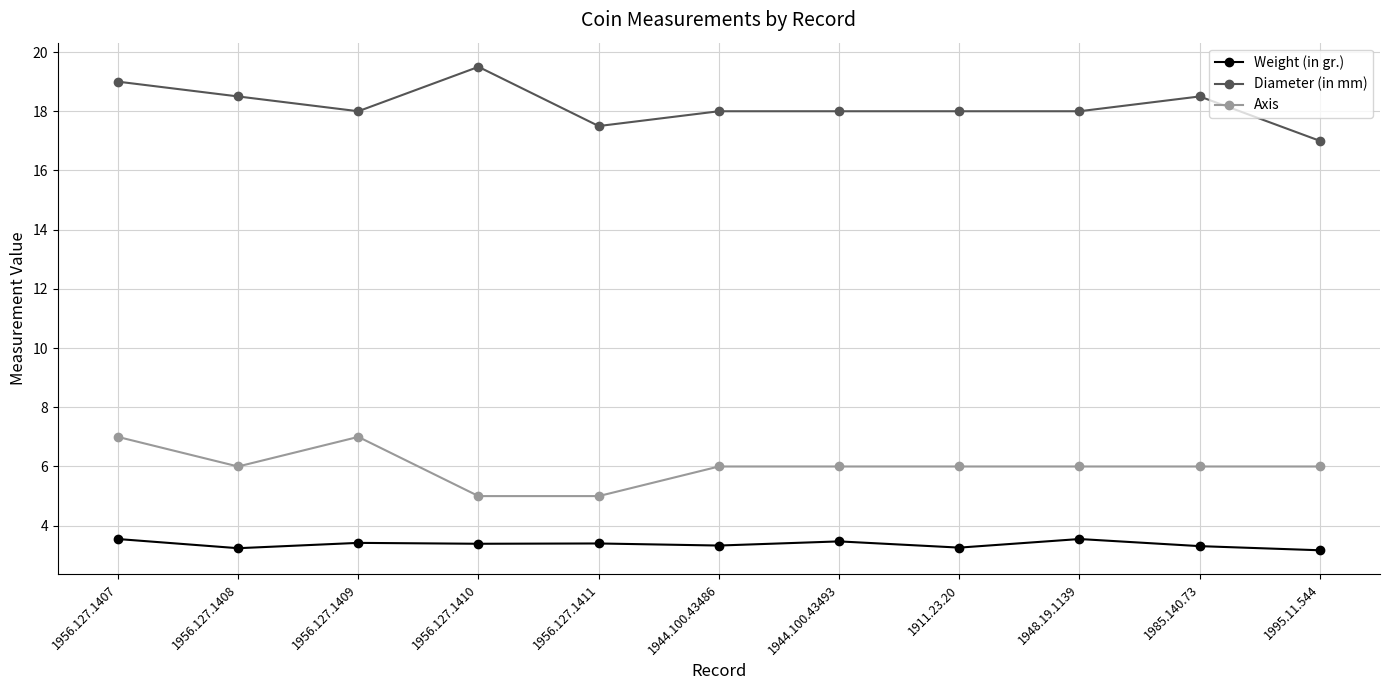

Is this an area chart (filled region under the line)?

No